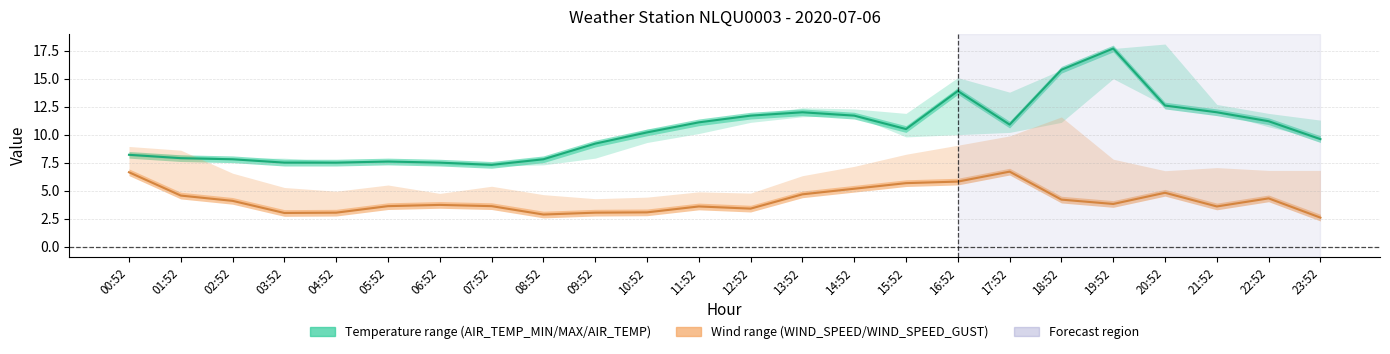

How many interior local valleys does the AIR_TEMP_MIN series have?

3